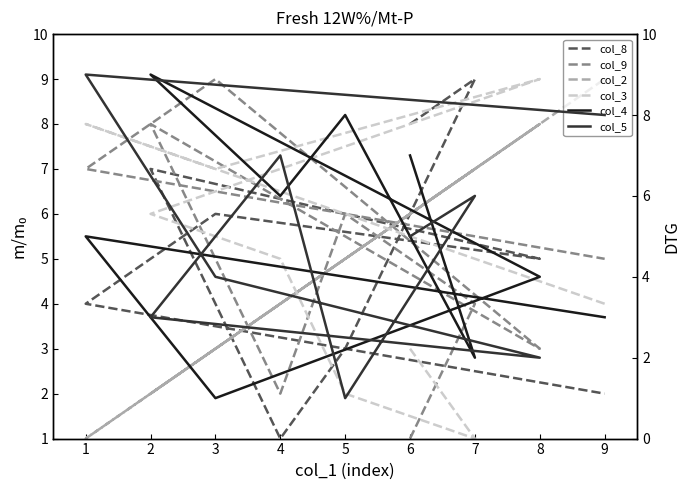

Is it true that col_3 equals 4 at 6?

False